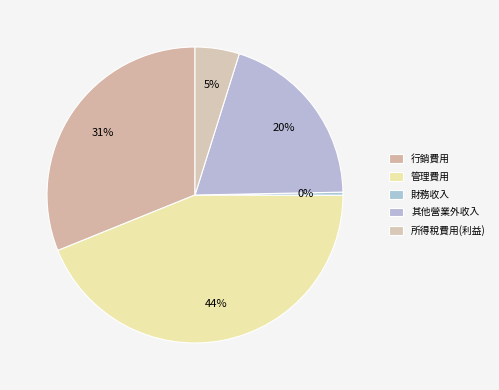

How many segments does this pie chart have?

5